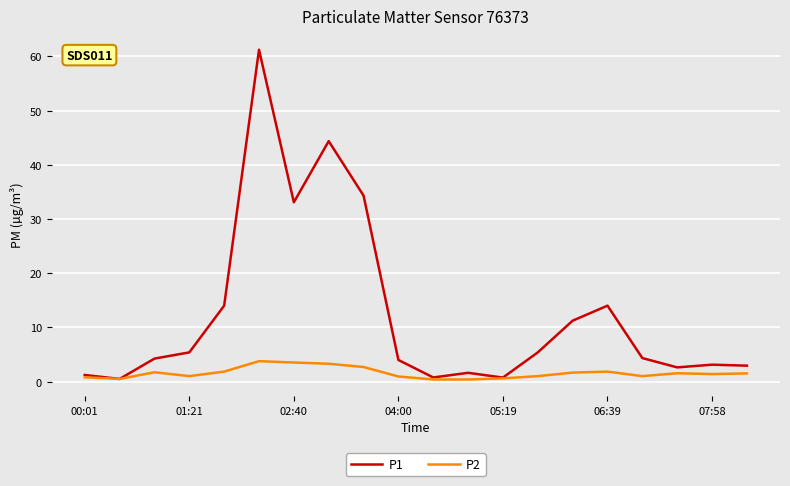

What is the maximum value for P2?

3.8